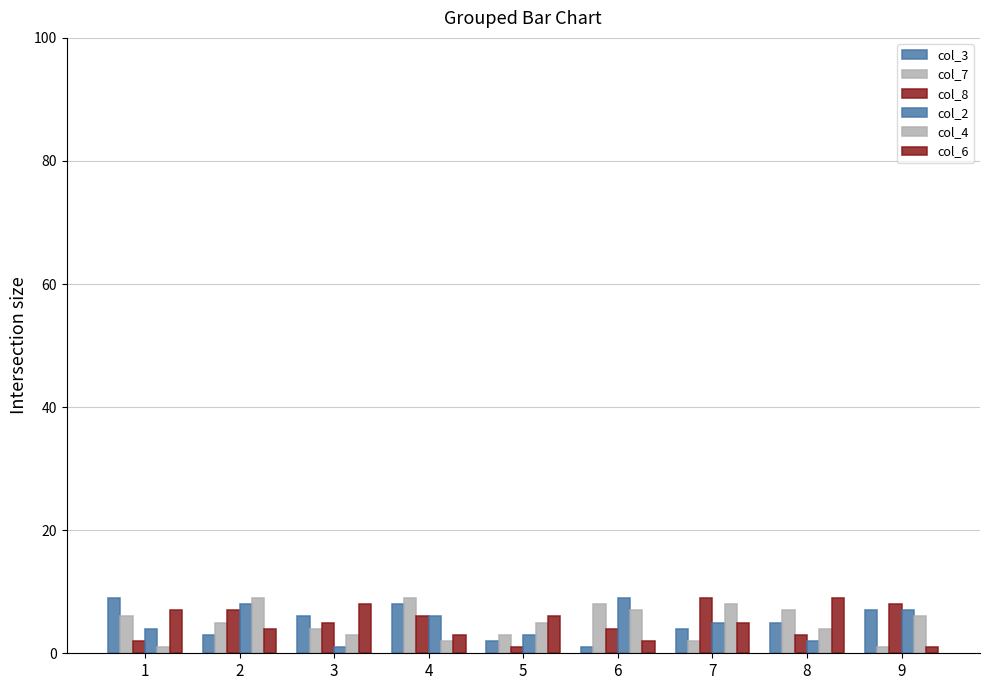

Which series has the largest range (max minus min)?

col_3